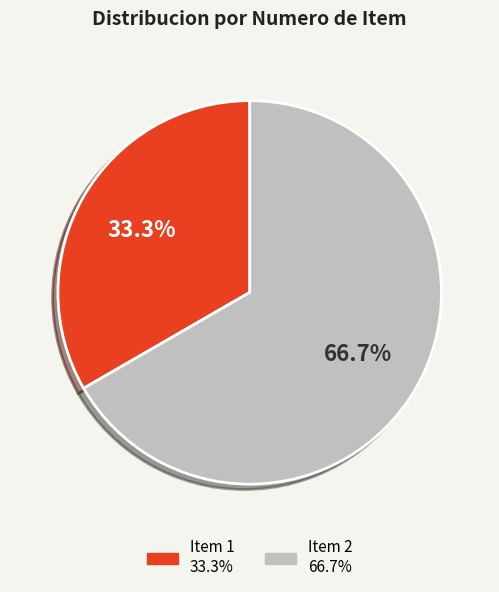

Does any single category account for the majority?

Yes